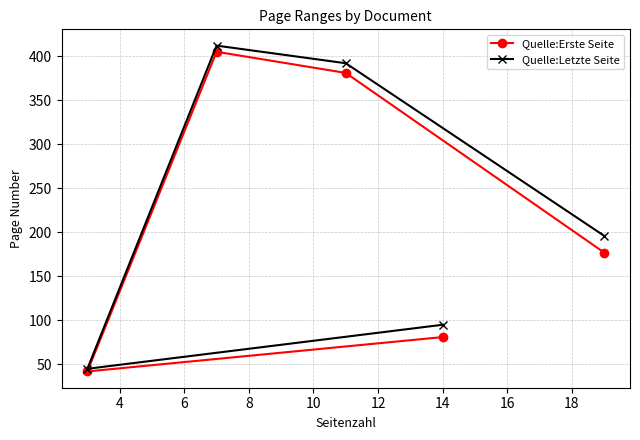

What is the minimum value shown in the chart?

42